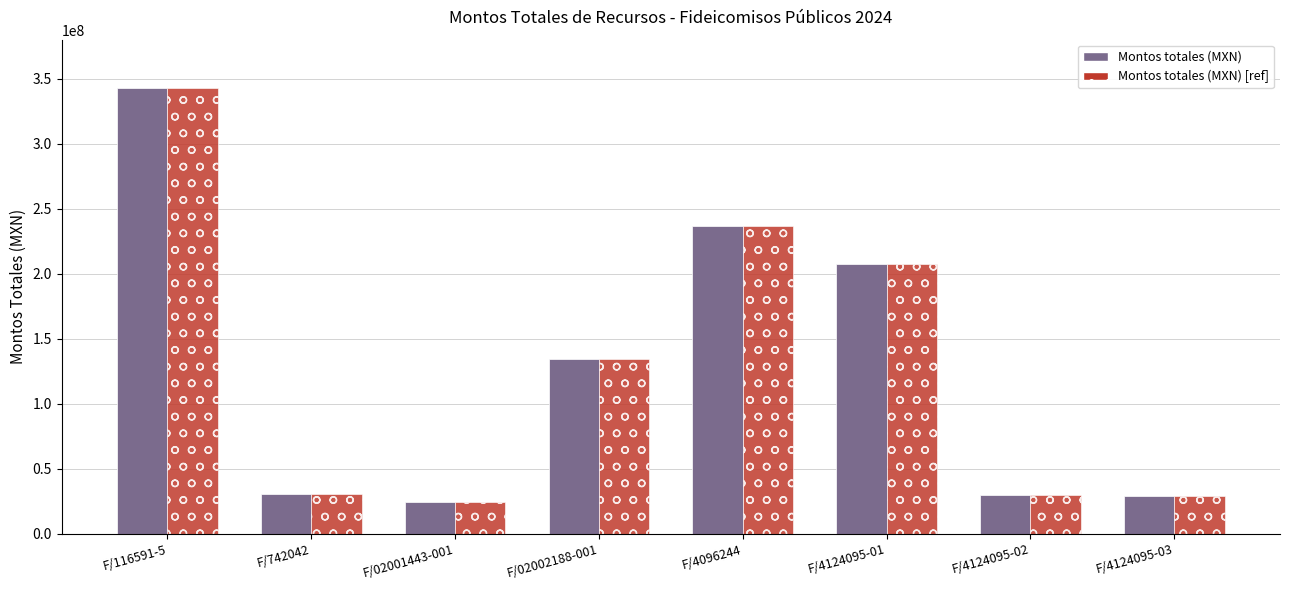

What is the total value across all series at F/02002188-001?

269067614.6